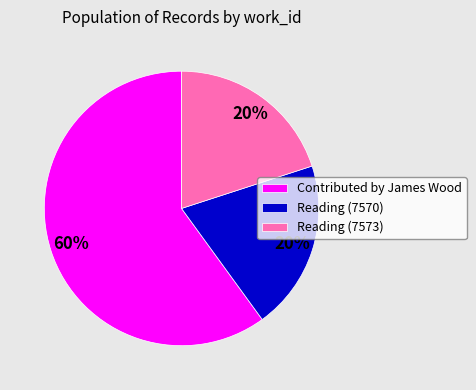

How many slices are in this pie chart?

3